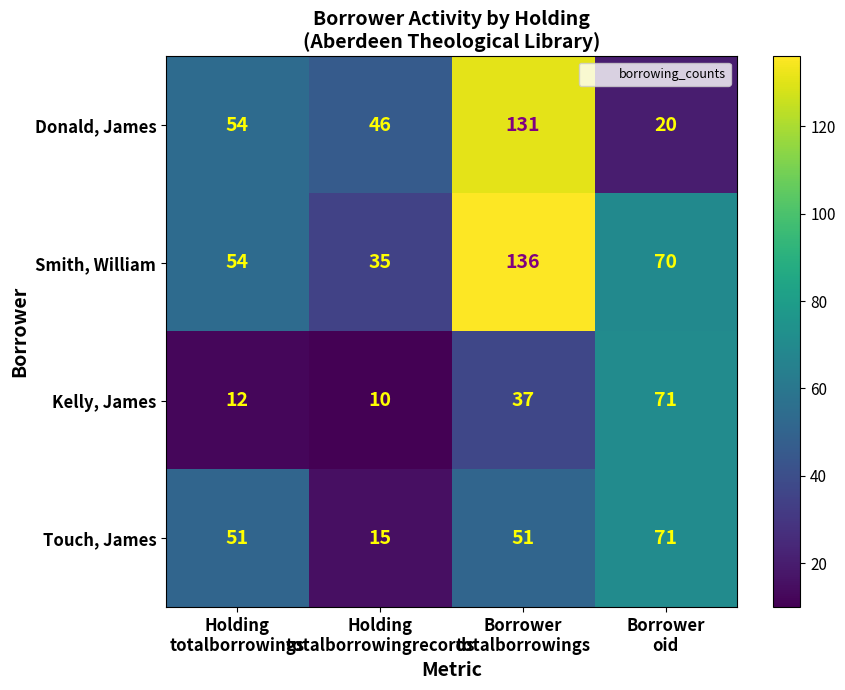

Count the number of data series in this chart.

4